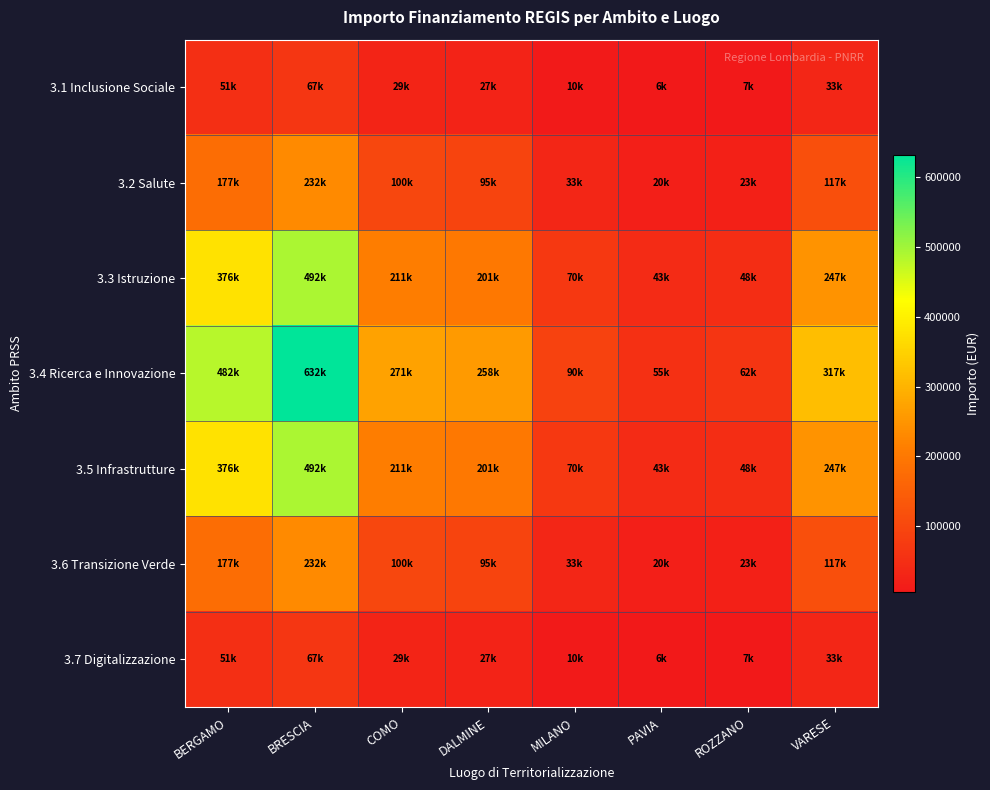

List the series in order of their peak value, highest first.

3.4 Ricerca e Innovazione, 3.3 Istruzione, 3.5 Infrastrutture, 3.2 Salute, 3.6 Transizione Verde, 3.1 Inclusione Sociale, 3.7 Digitalizzazione